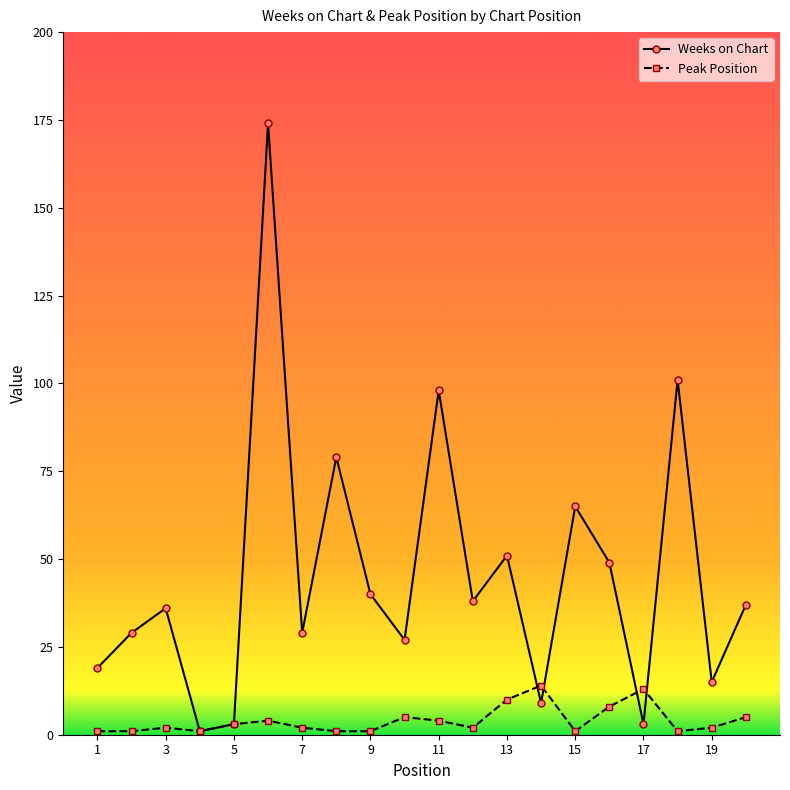

Rank the series by their maximum value, from highest to lowest.

Weeks on Chart, Peak Position